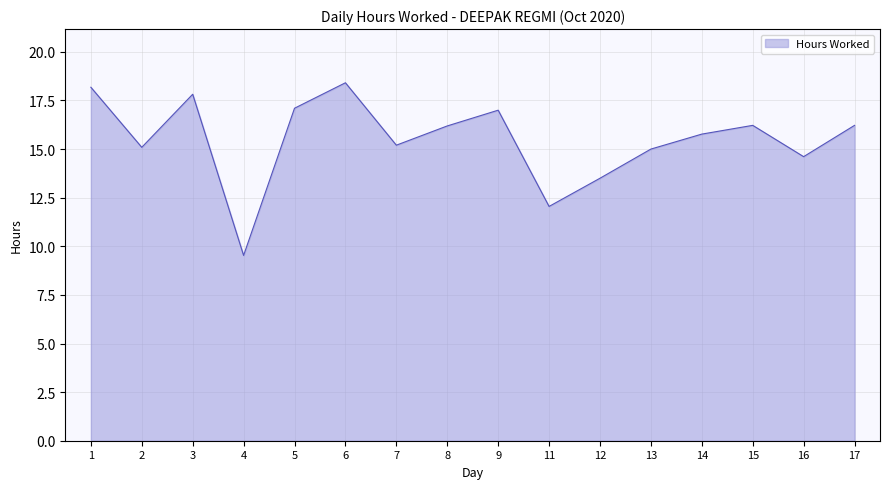

What is the maximum value shown in the chart?

18.4